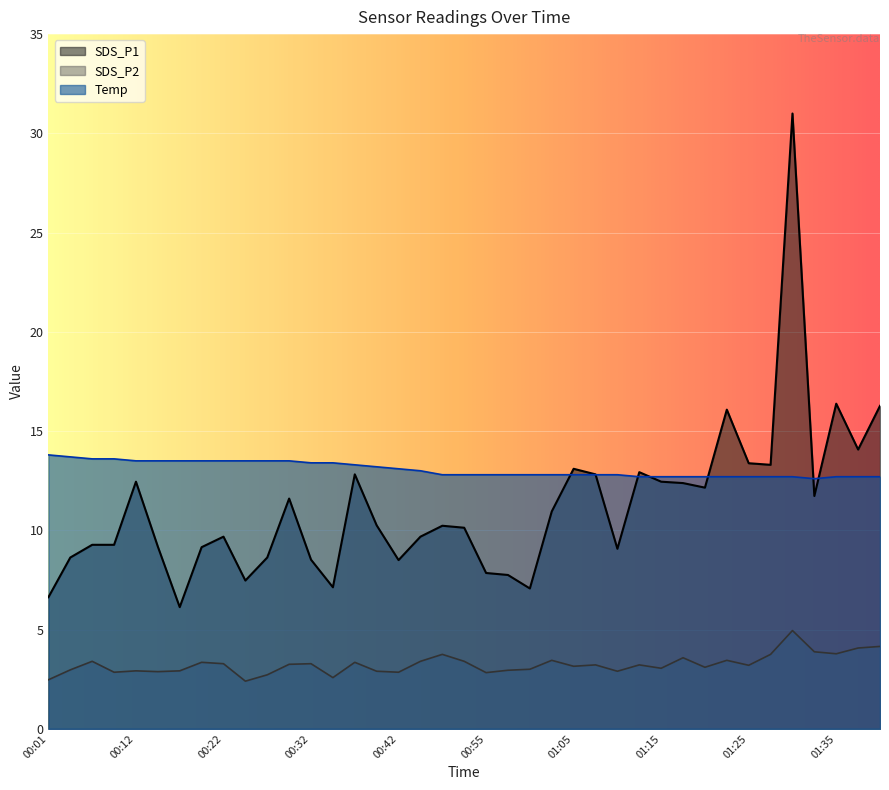

What is the difference between the maximum and minimum values in the Temp series?

1.2